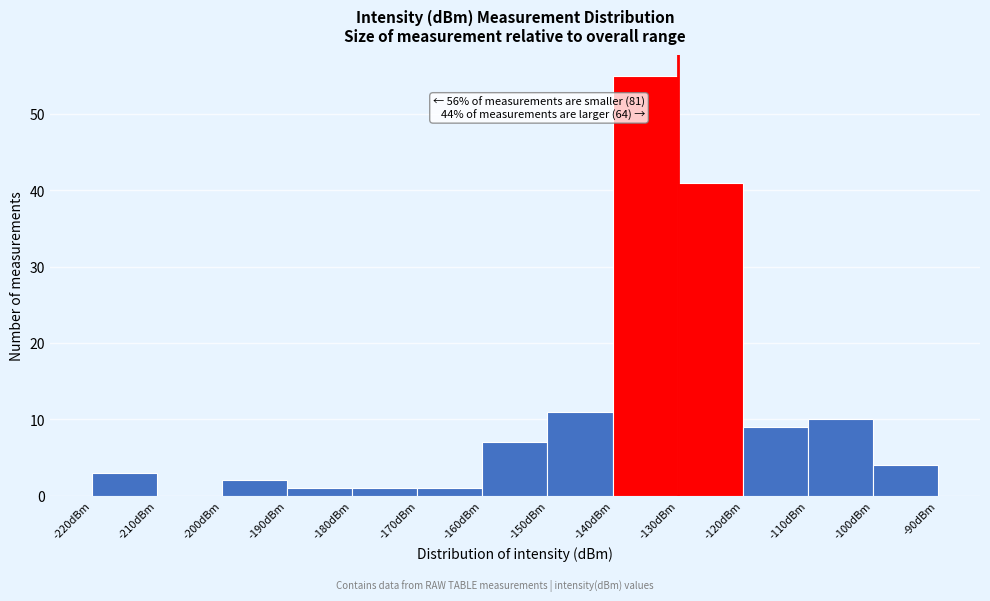

Over which range of the x-axis is the bar tallest?

-140 to -130